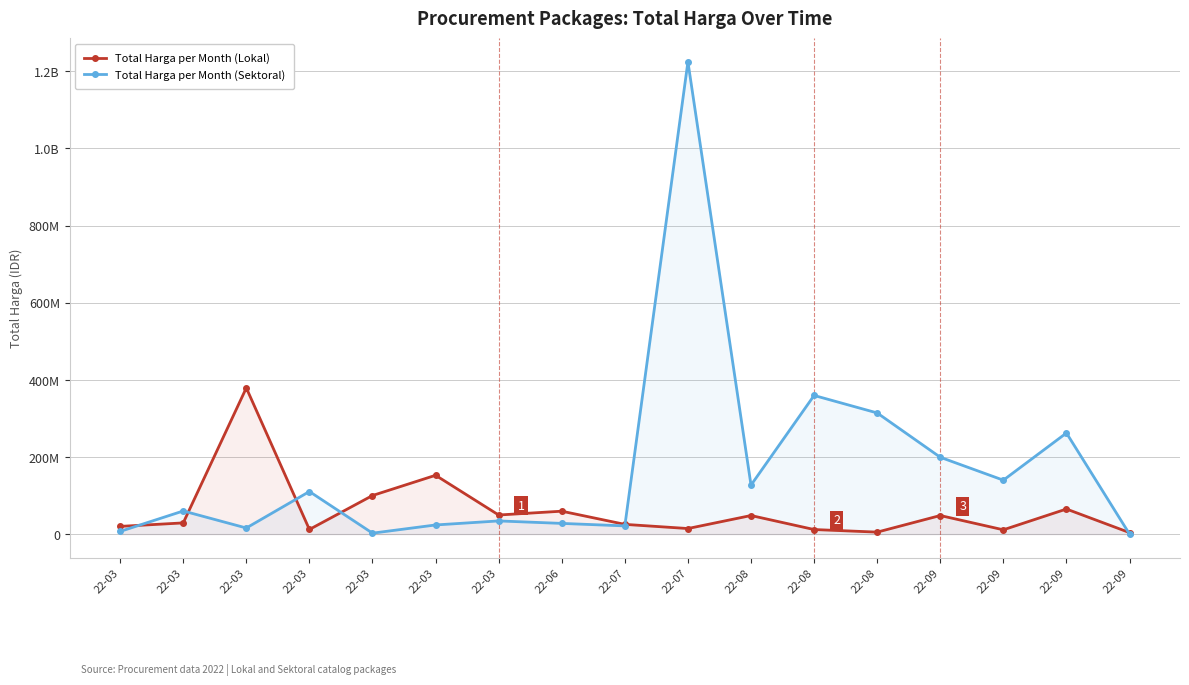

How many data points does each series have?

17